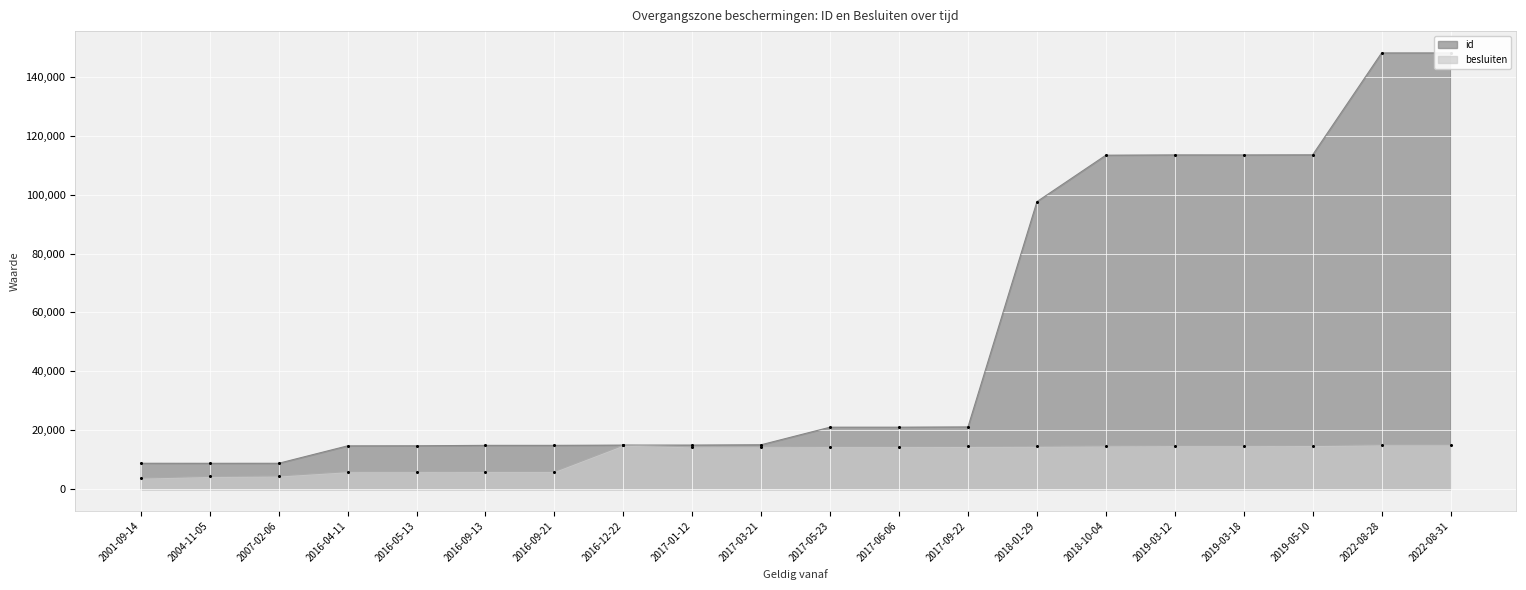

Which series has the widest spread of Y values?

id